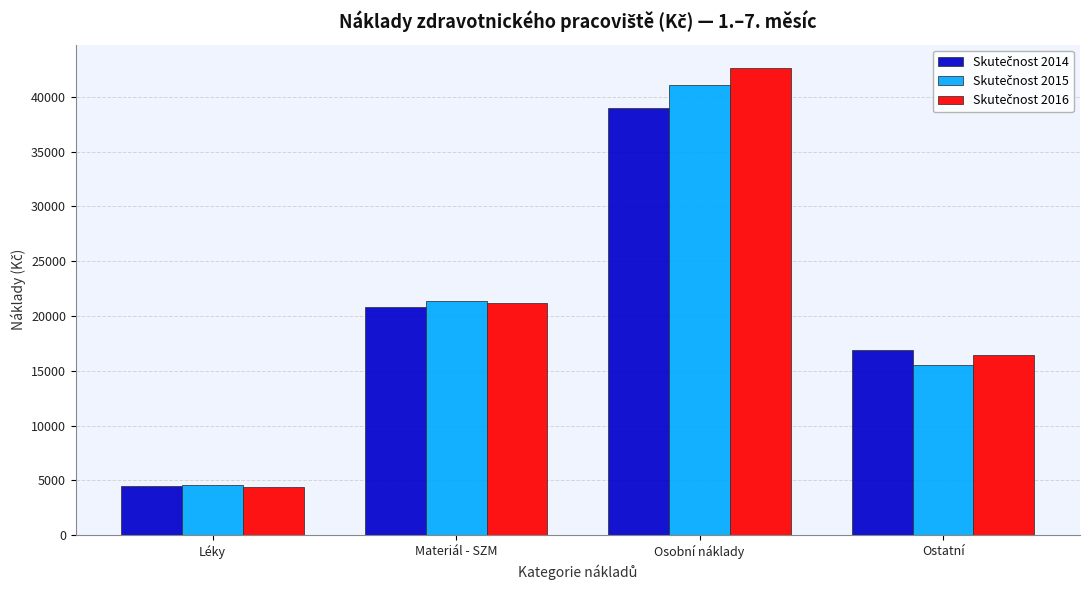

At which category is the sum across all series the highest?

Osobní náklady